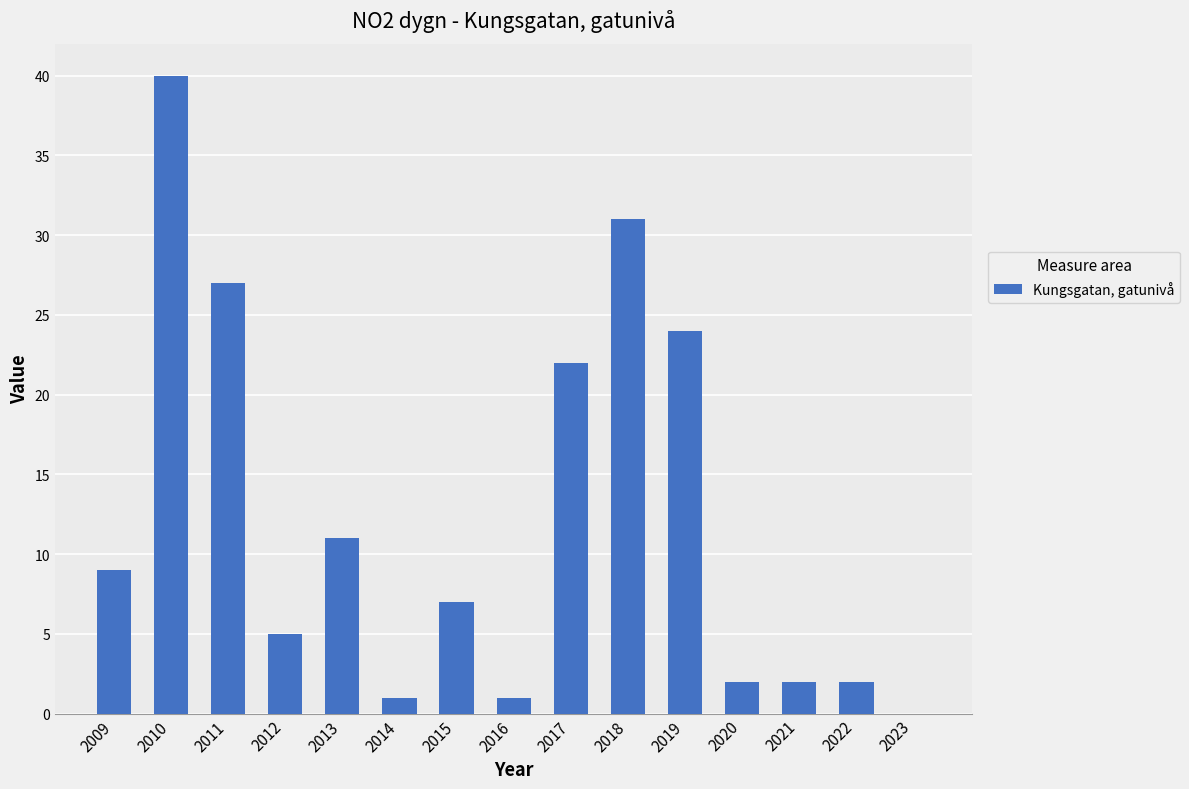

Which category has the highest value across all series?

2010